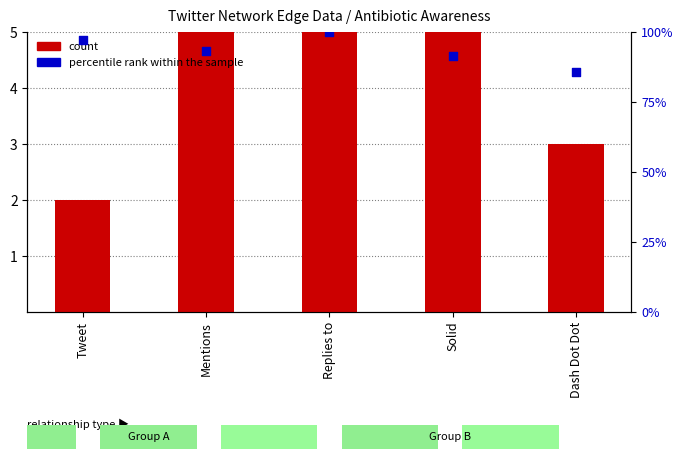

Is the value of percentile rank within the sample at Tweet greater than the value of count at Solid?

Yes